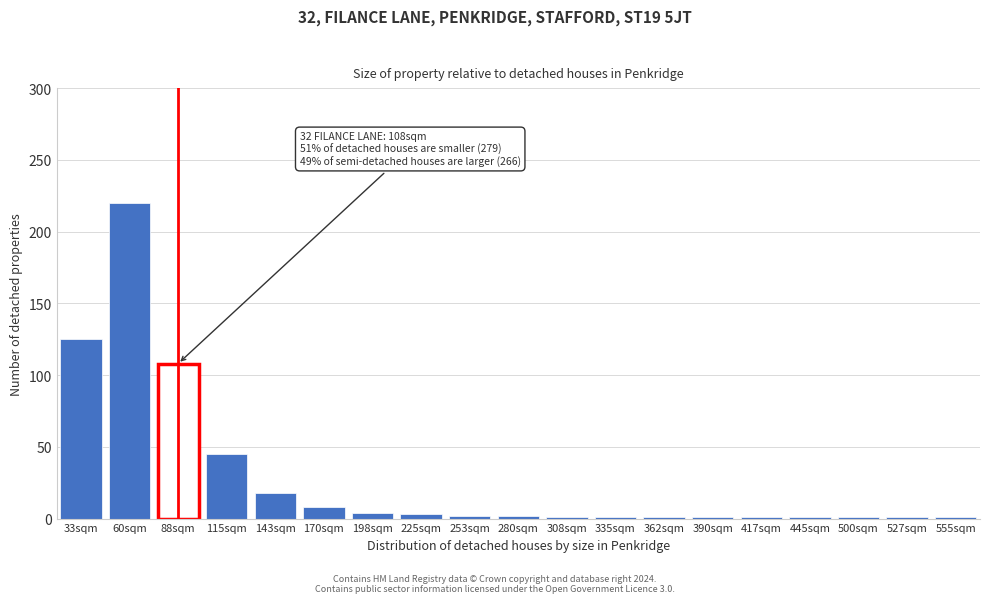

What is the label of the 4th bar from the left?

115sqm